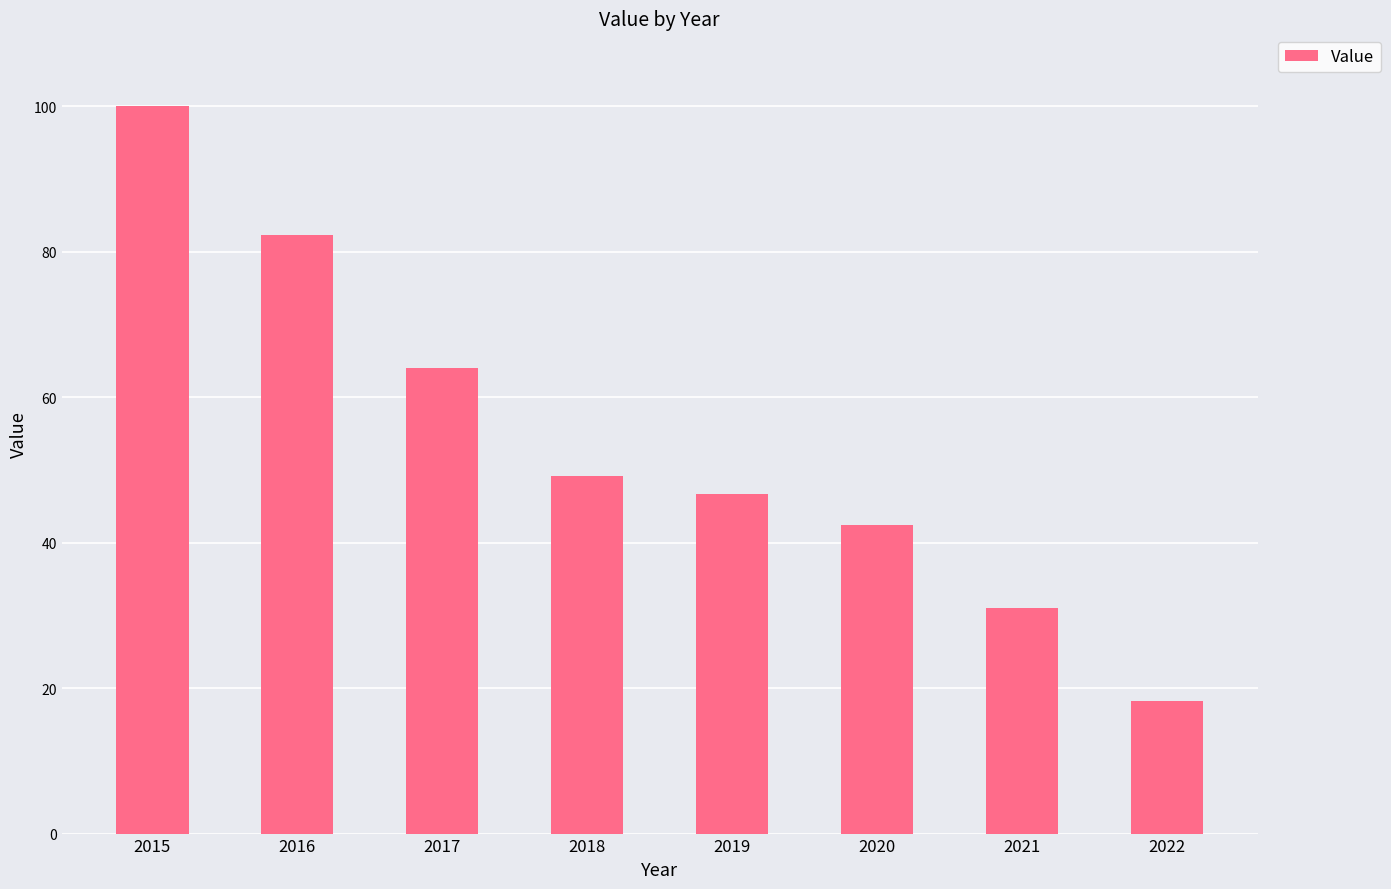

Does the chart contain stacked bars?

No